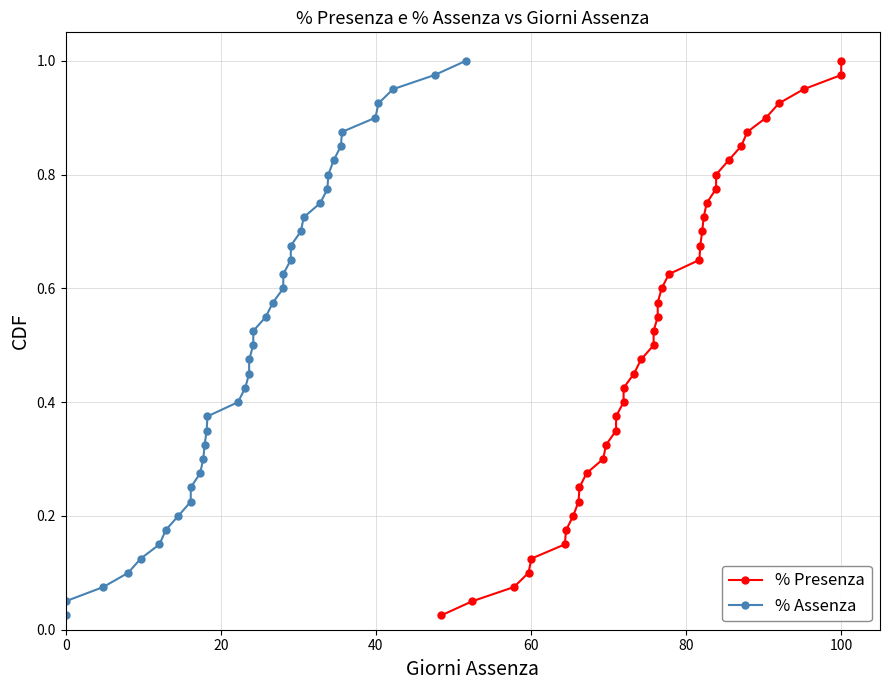

True or false: % Presenza has more than 2 interior local peaks.

False